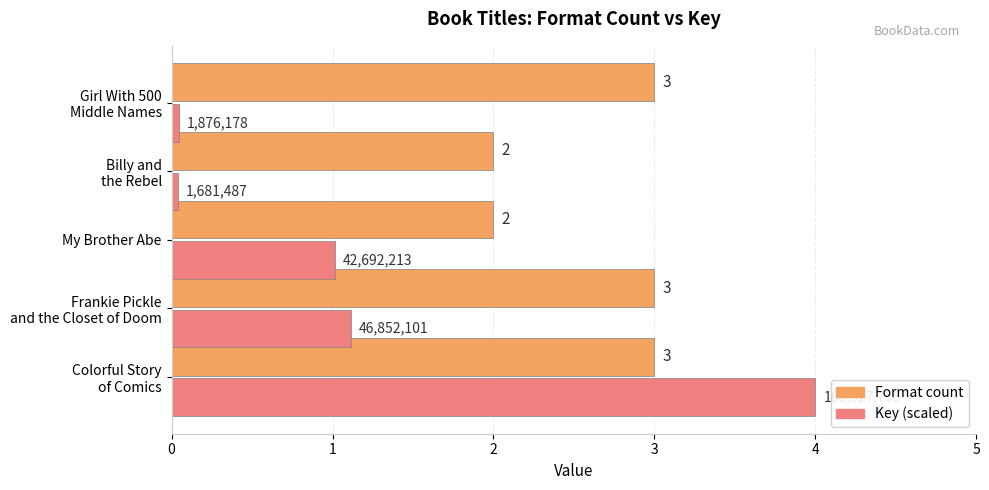

What is the average value of the Key (scaled) series?

1.2